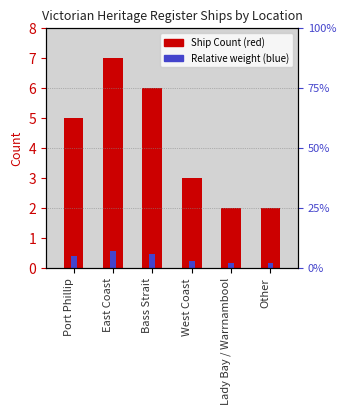

What is the minimum value shown in the chart?

0.2